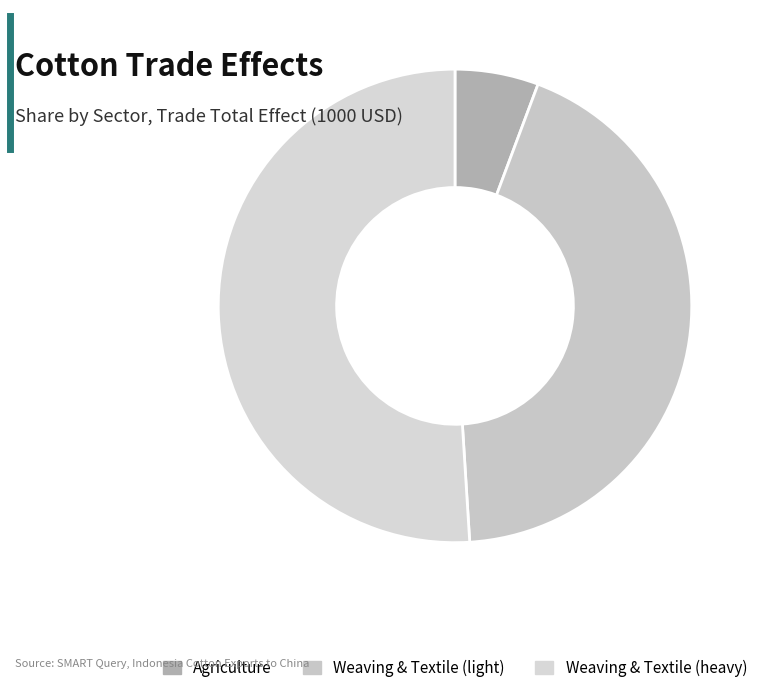

Which slice represents more than half of the pie?

Weaving & Textile (heavy)